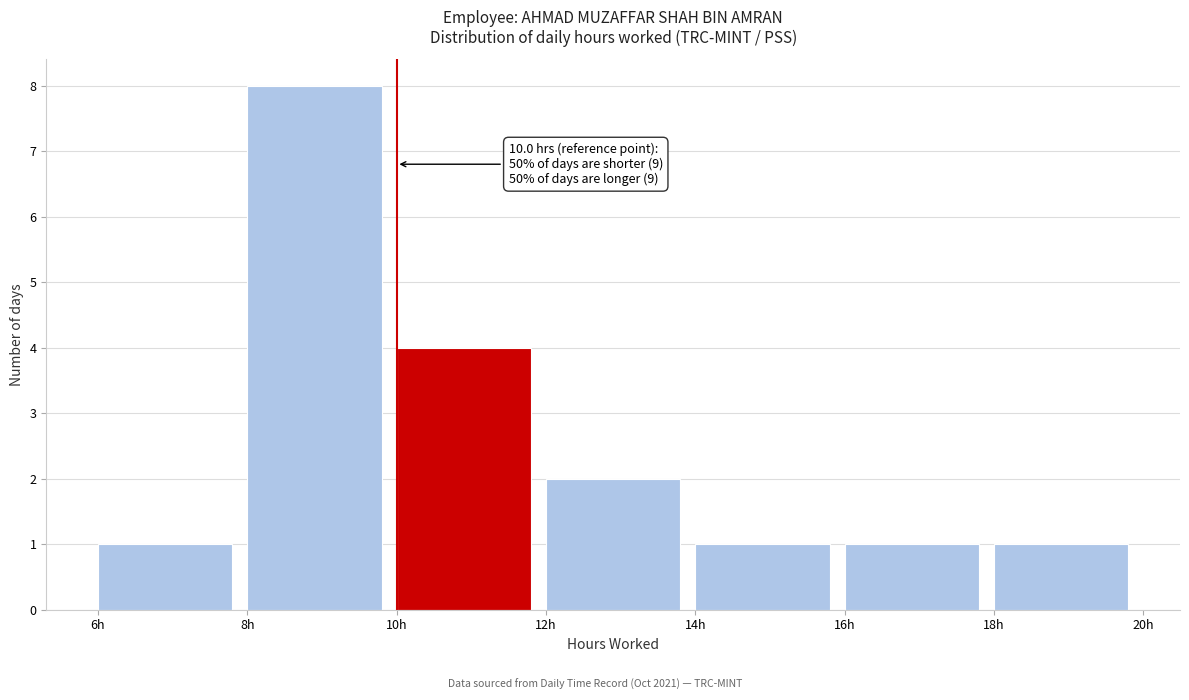

Which range on the x-axis has the tallest bar?

8 to 10